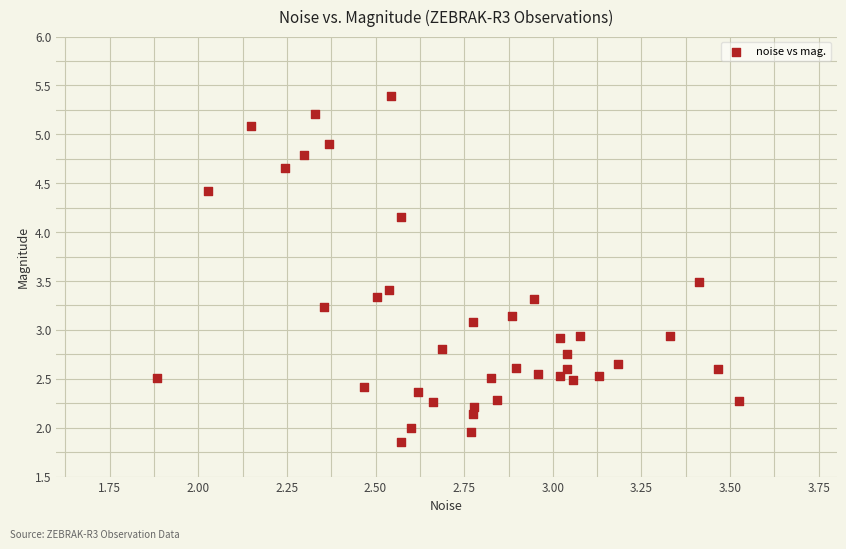

What is the range of Y values (max minus min)?

3.5